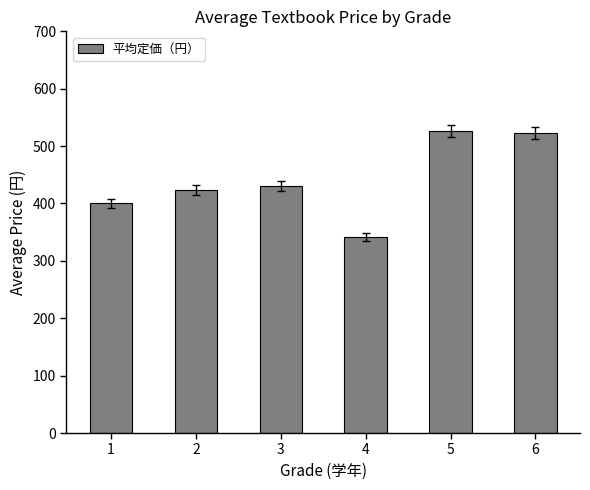

Reading left to right, transcribe all the data shown in this chart.

1=400	2=424	3=430	4=342	5=527	6=522